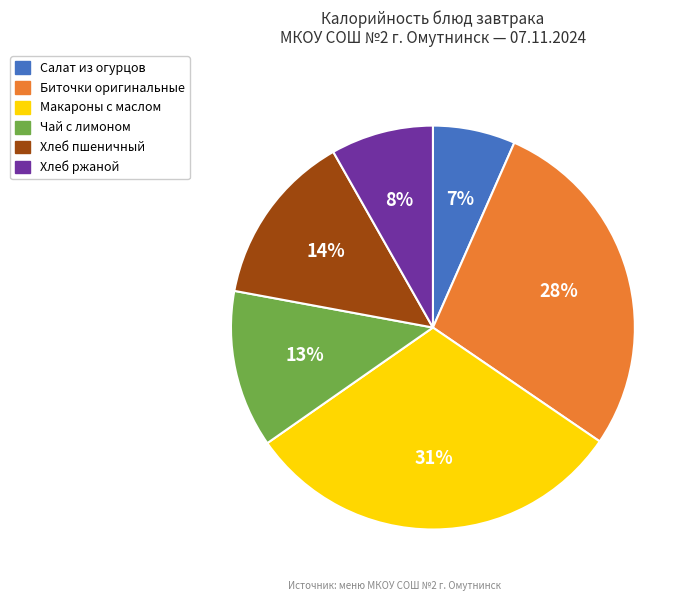

What percentage is the Хлеб пшеничный slice, to the nearest percent?

14%